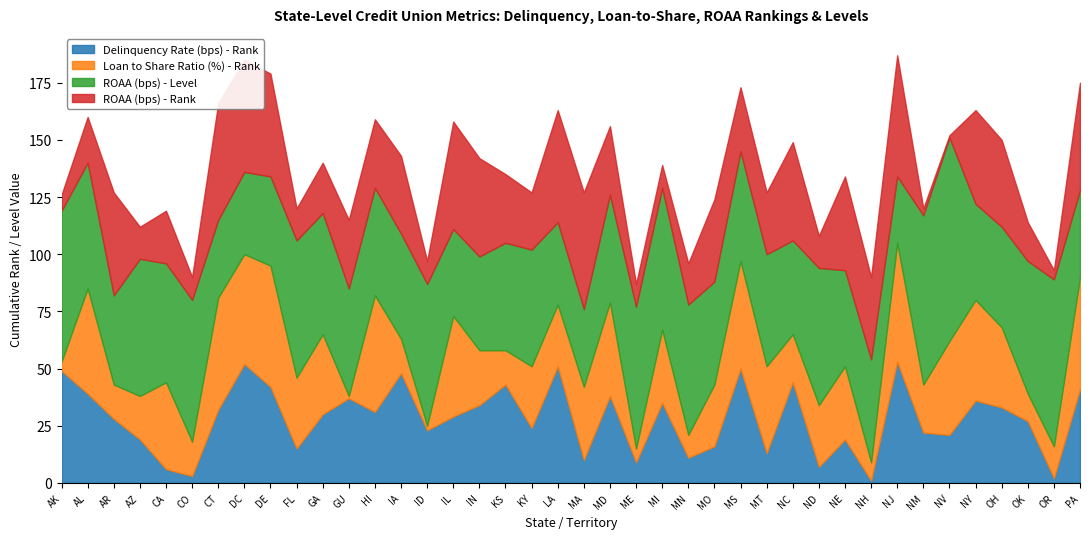

What is the maximum value shown in the chart?

89